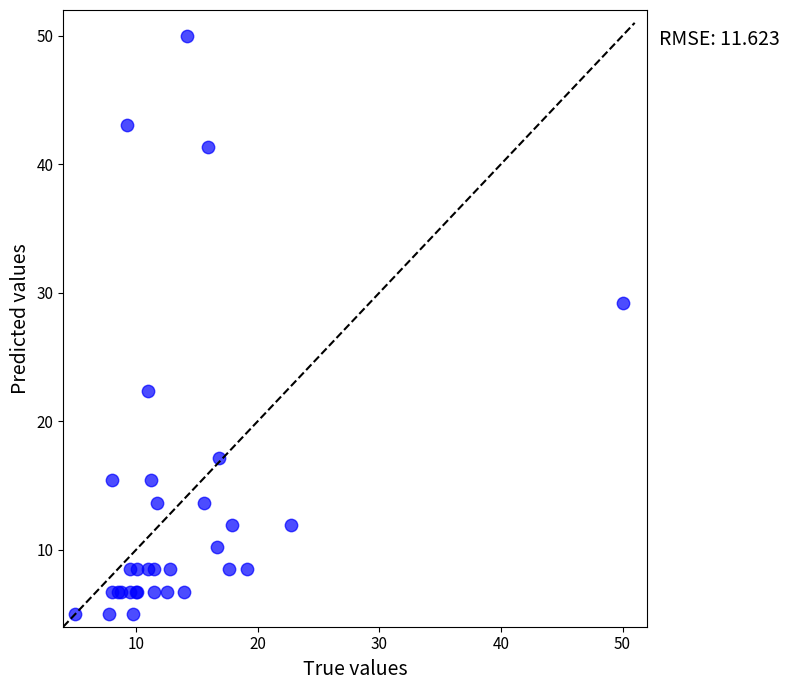

What Y value in the scatter plot is closest to 27?

29.2